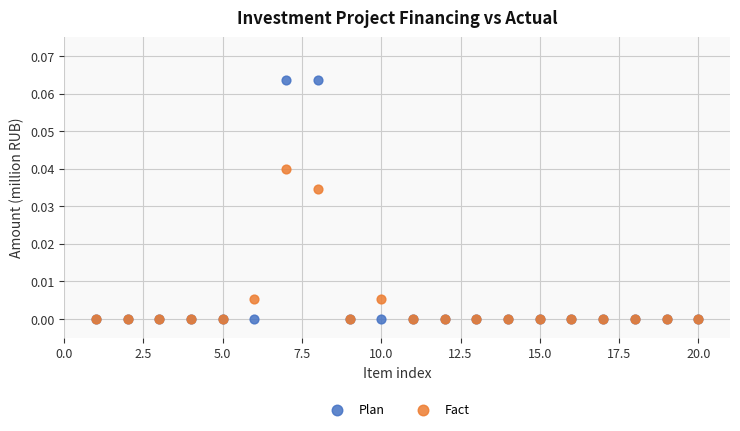

What are all the series names shown in the legend?

Plan, Fact